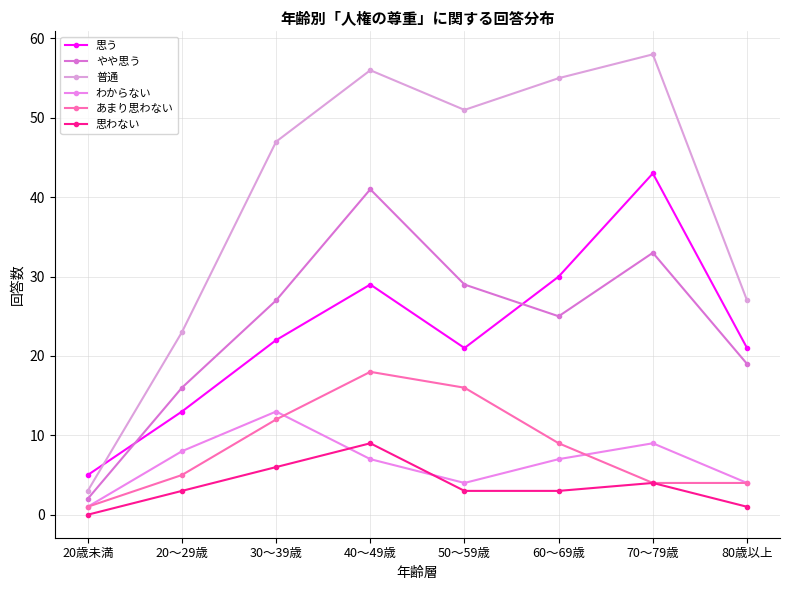

Is this an area chart (filled region under the line)?

No